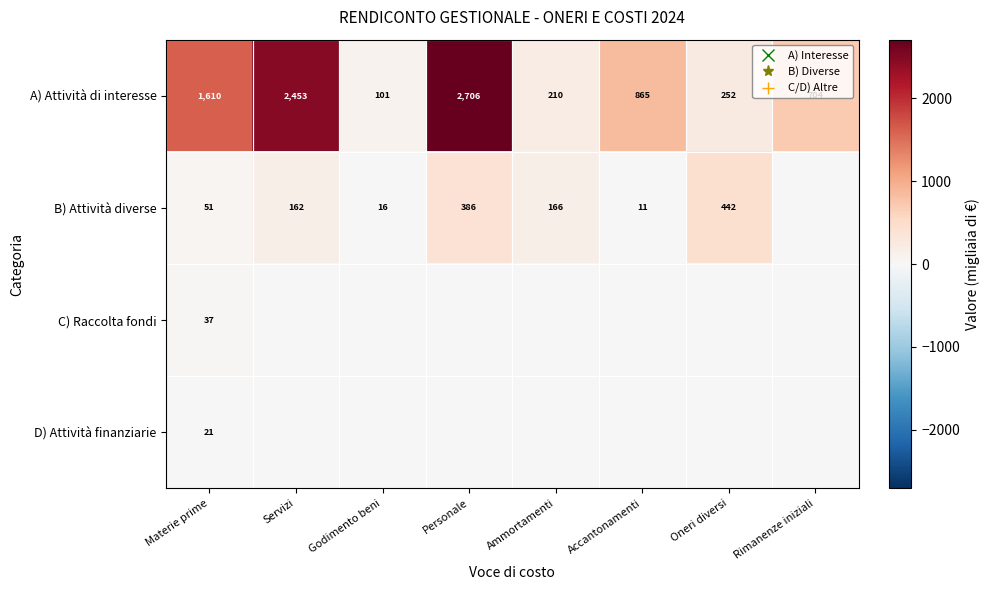

Count the number of data series in this chart.

4